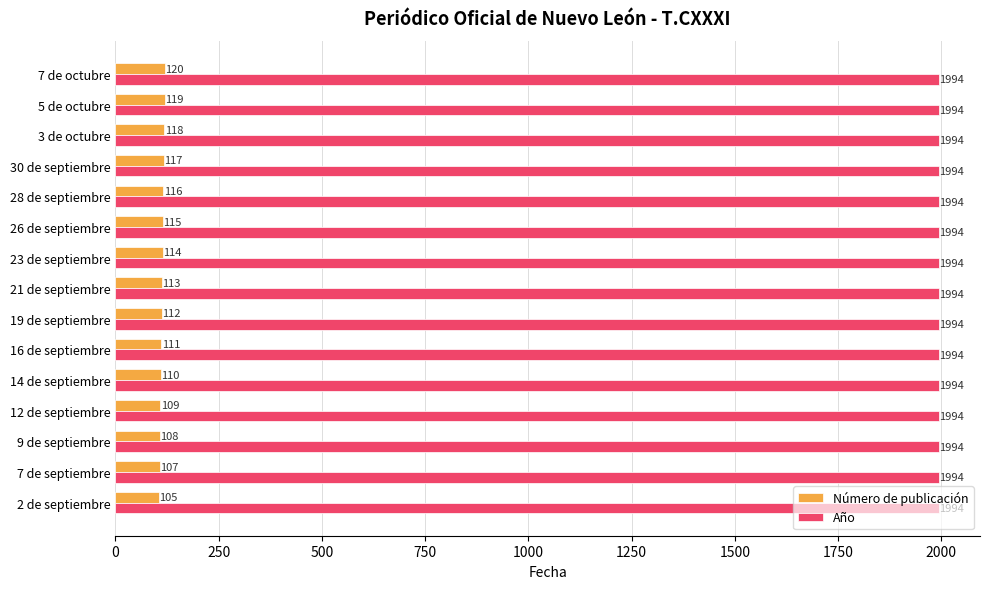

At which category is the sum across all series the highest?

7 de octubre